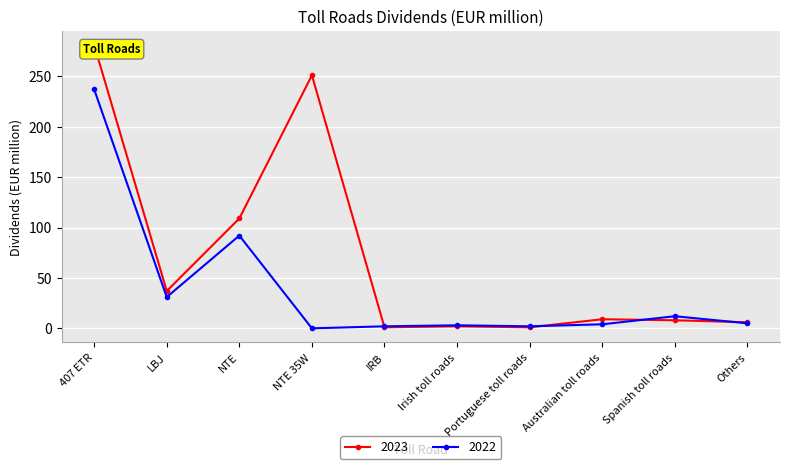

The 2023 series shows 11 at LBJ. True or false?

False